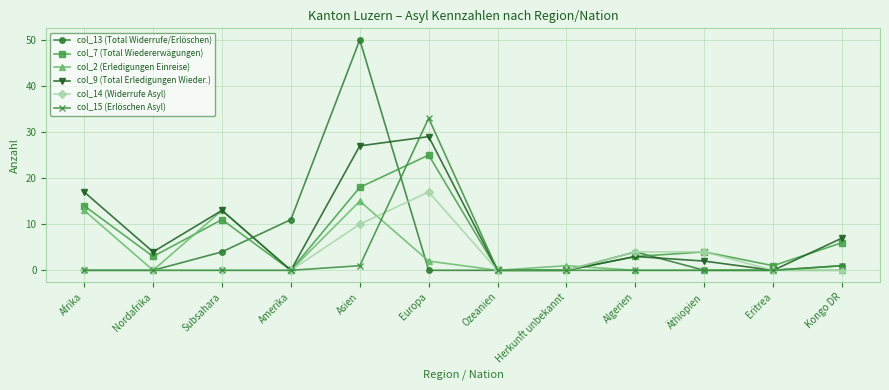

What is the difference between the second highest and second lowest values in the col_13 (Total Widerrufe/Erlöschen) series?

11